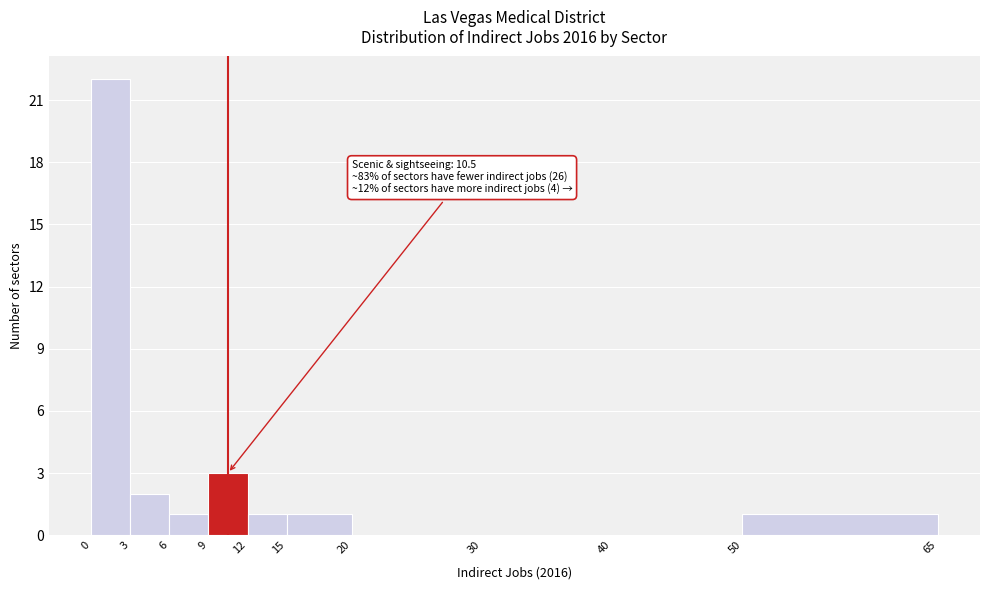

Over which range of the x-axis is the bar tallest?

0 to 3